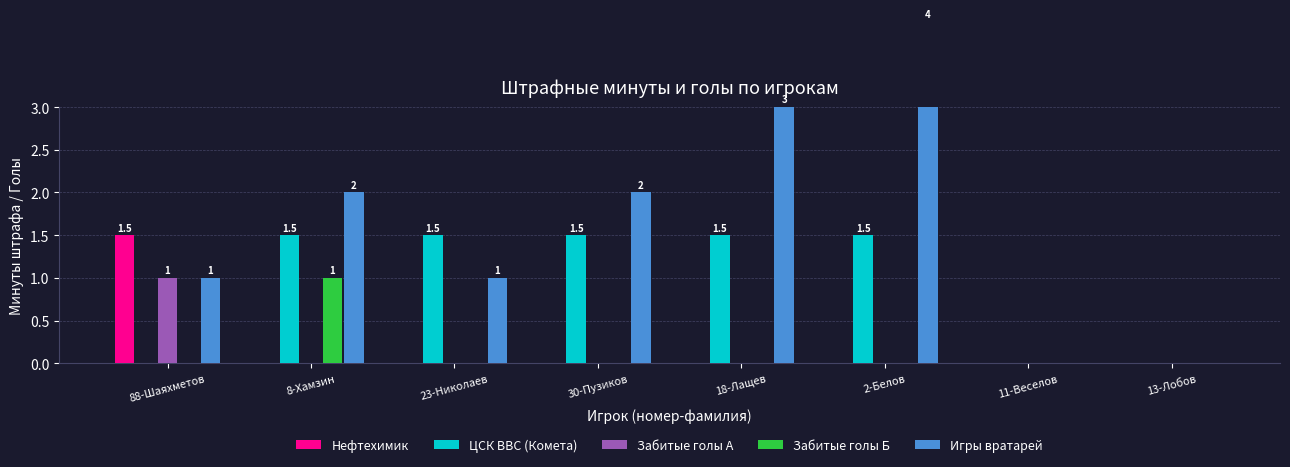

Does the chart contain stacked bars?

No